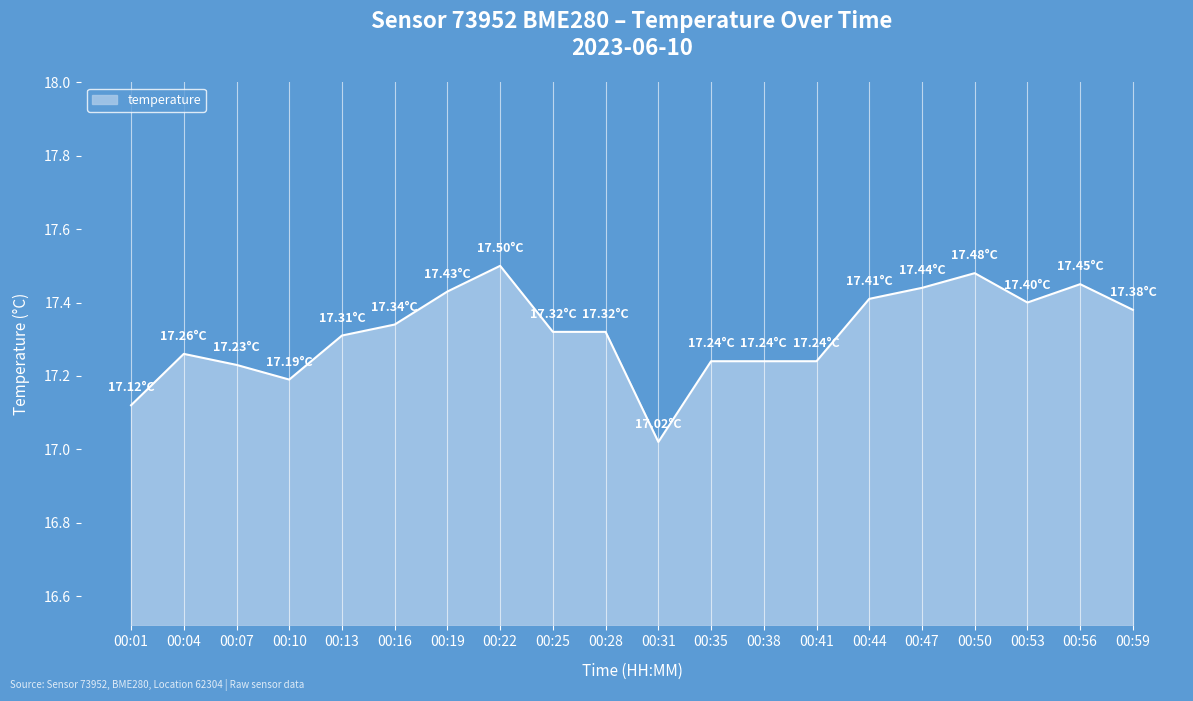

Approximately how many times larger is the value at 00:28 compared to 00:16?

1.0